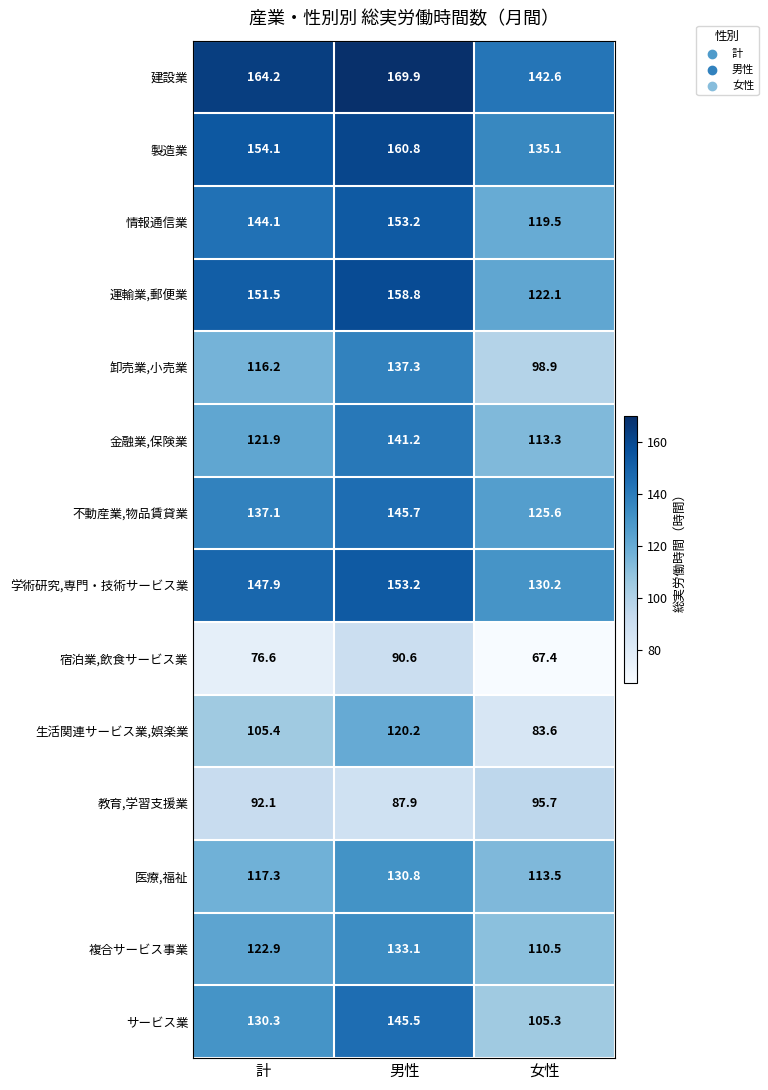

What is the difference between the highest and lowest values at 女性?

75.2